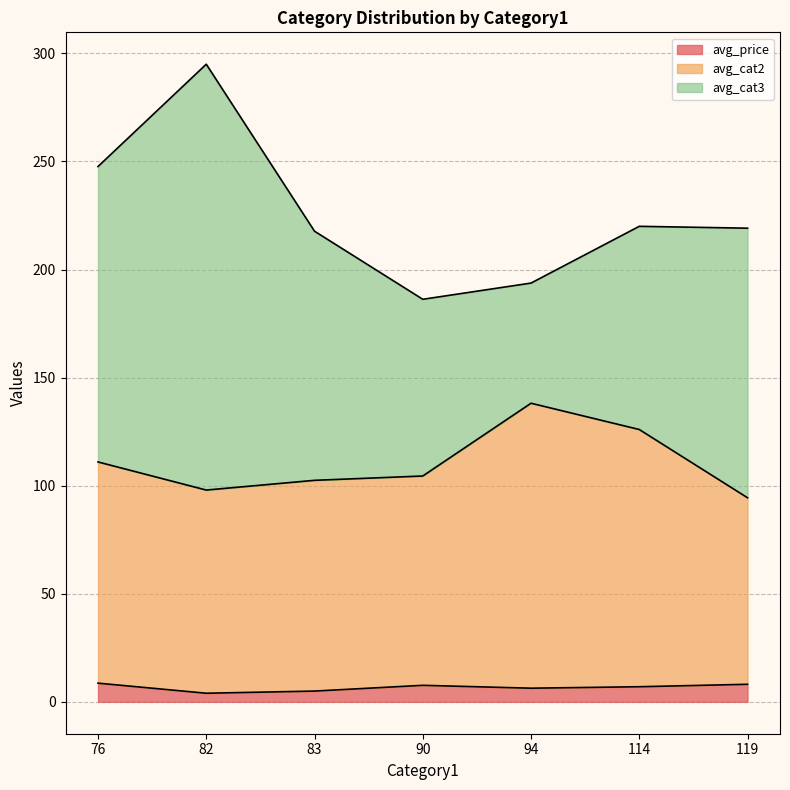

What is the approximate value of avg_price at 119?

8.1